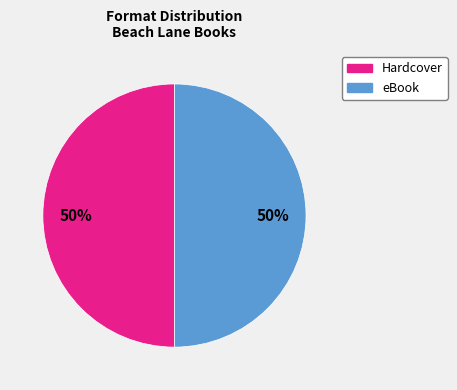

To the nearest percent, what is the average slice percentage?

50%